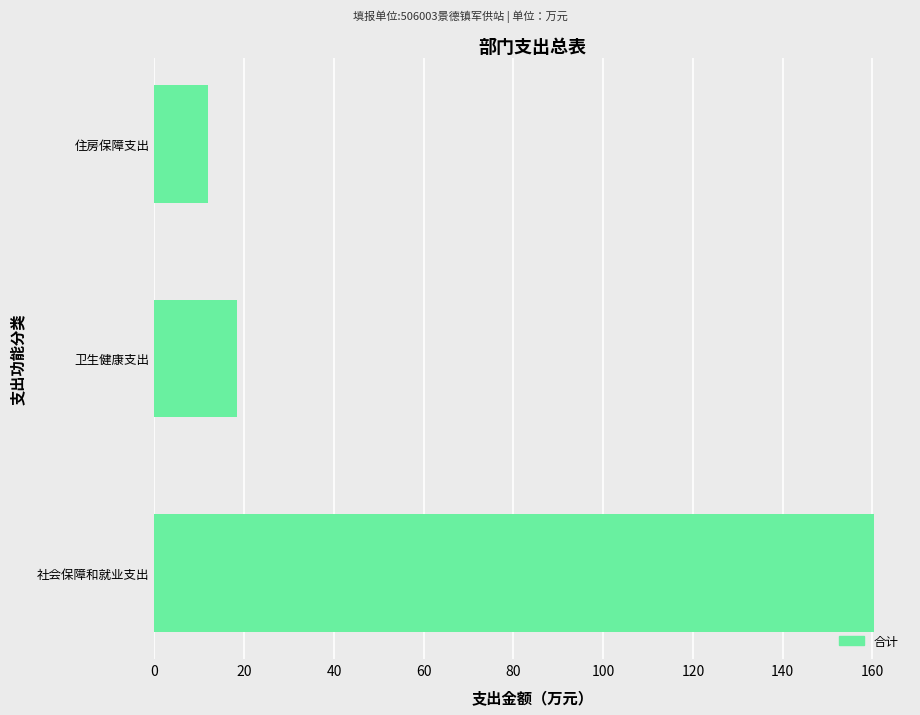

Are the bars horizontal?

Yes